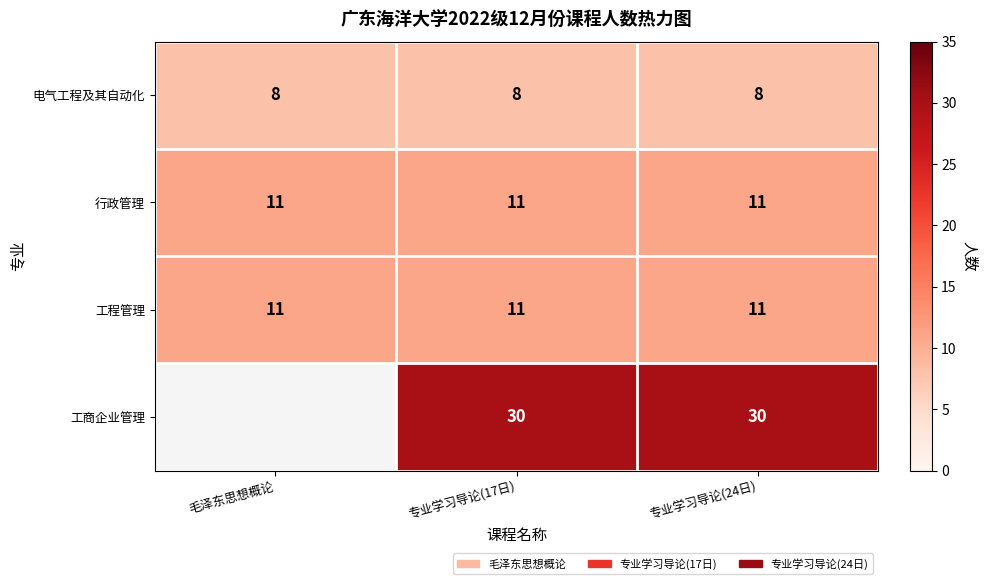

Read the 工程管理 value at 专业学习导论(17日).

11